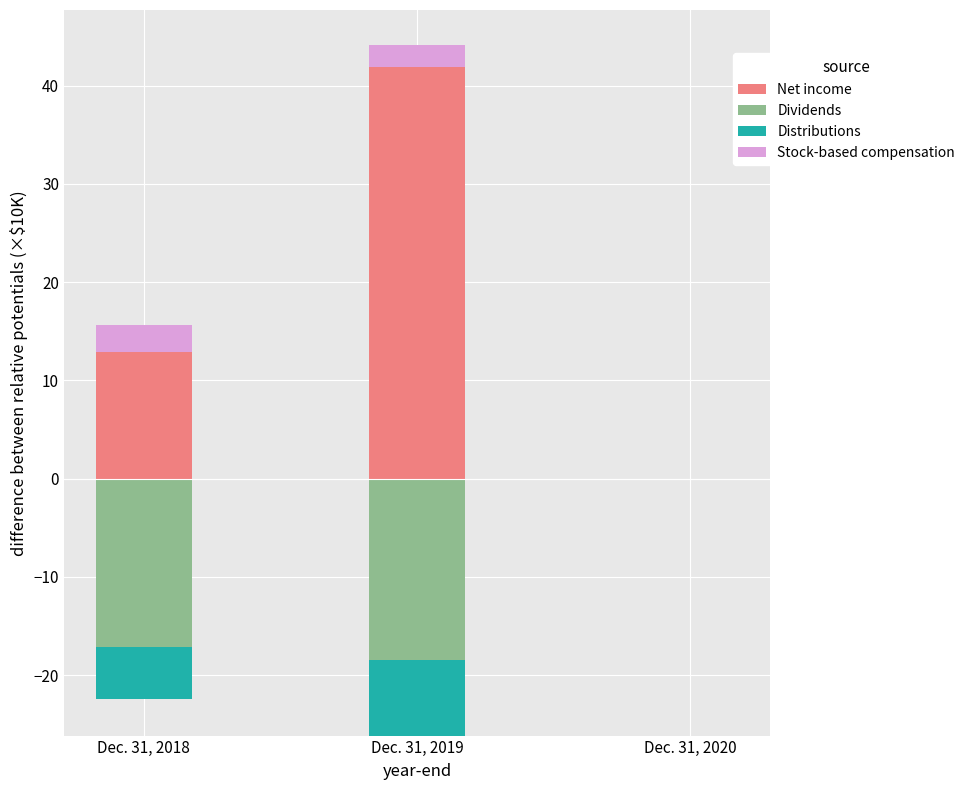

The Net income series shows 18.4 at Dec. 31, 2018. True or false?

False